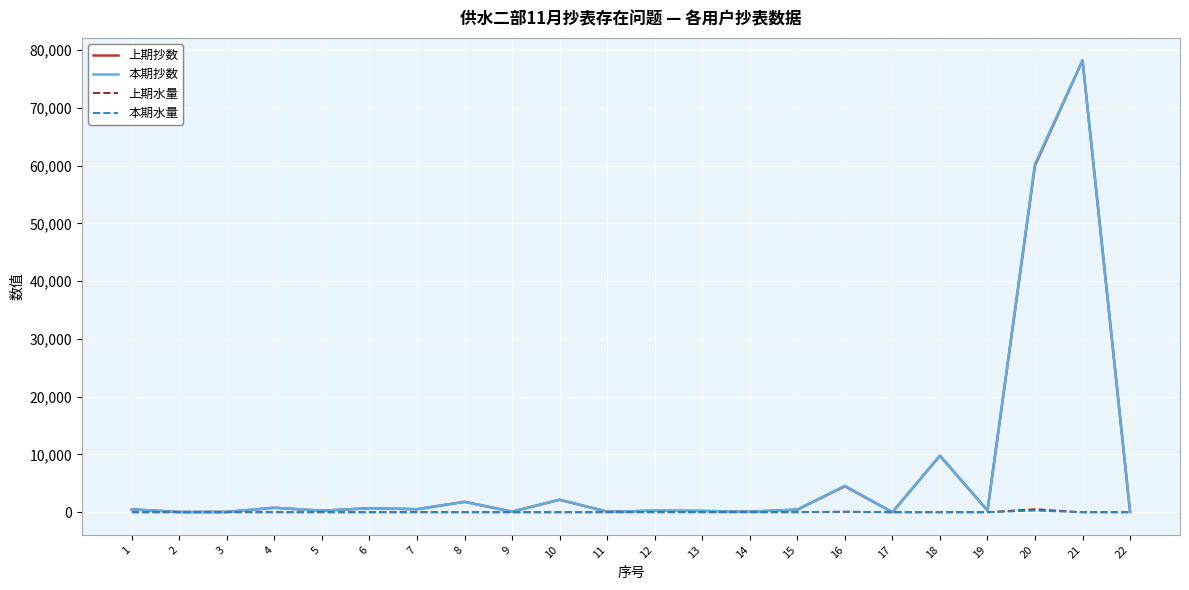

At which category is the sum across all series the highest?

21